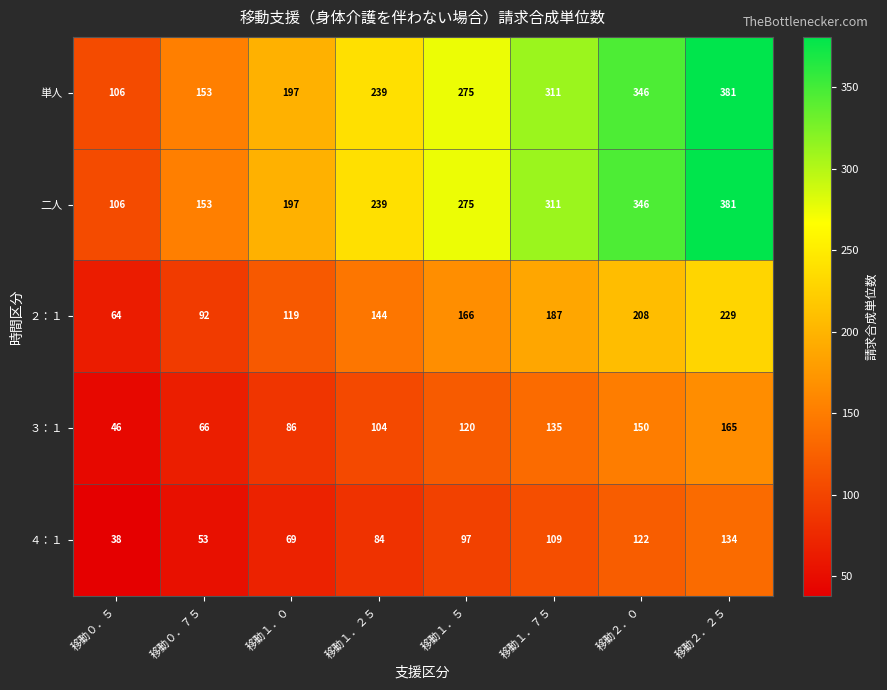

Which label corresponds to the largest value in the chart?

移動２．２５